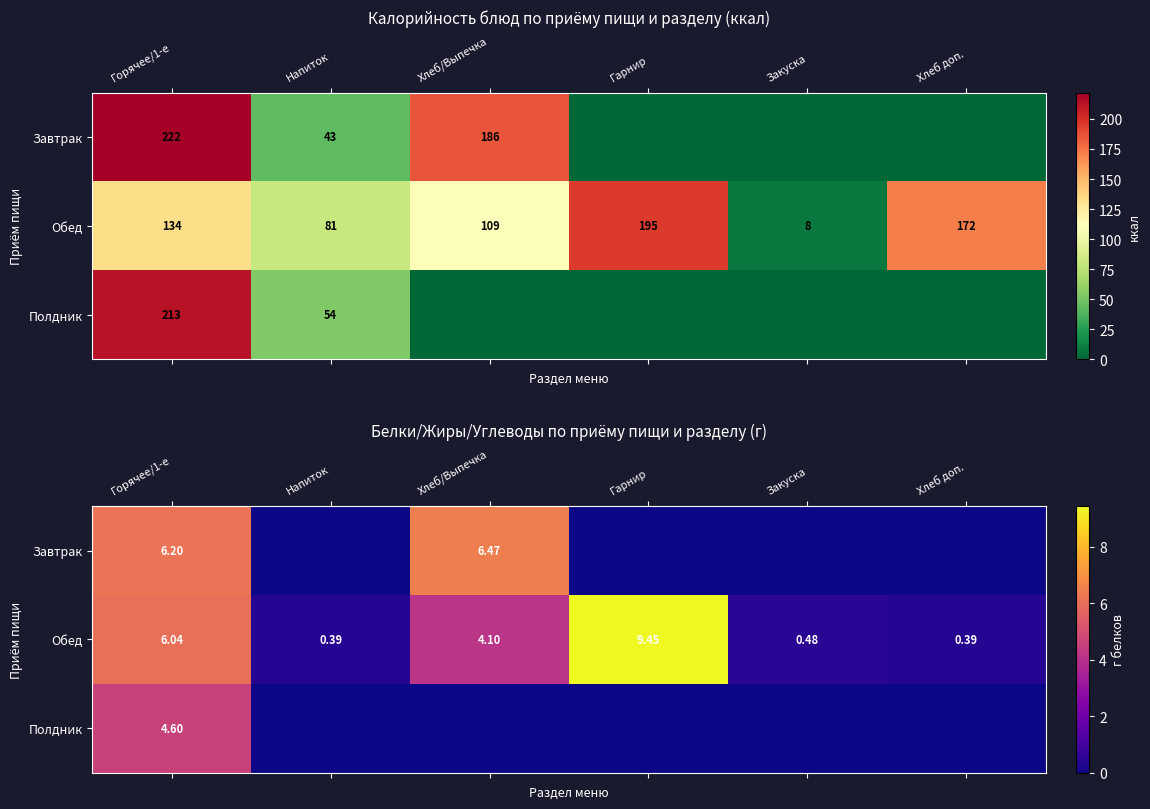

What is the approximate value of Обед at Закуска?

0.5